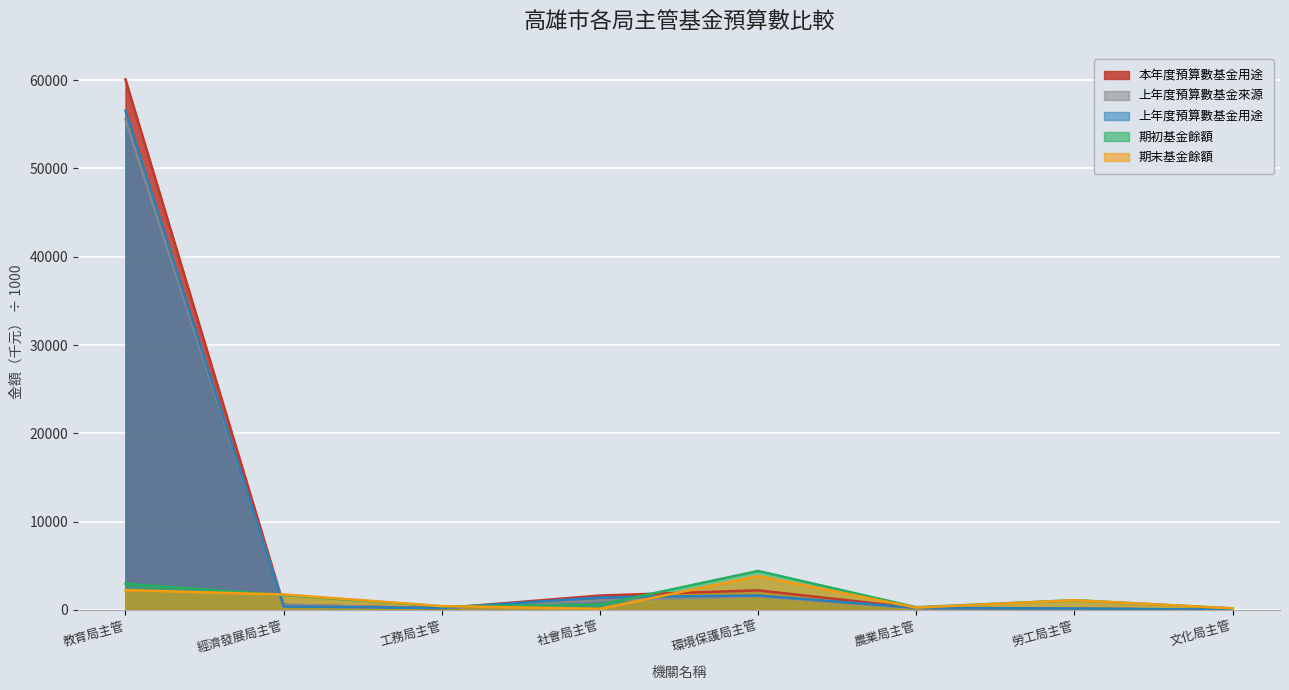

How many data points in 期末基金餘額 are above 1106?

4